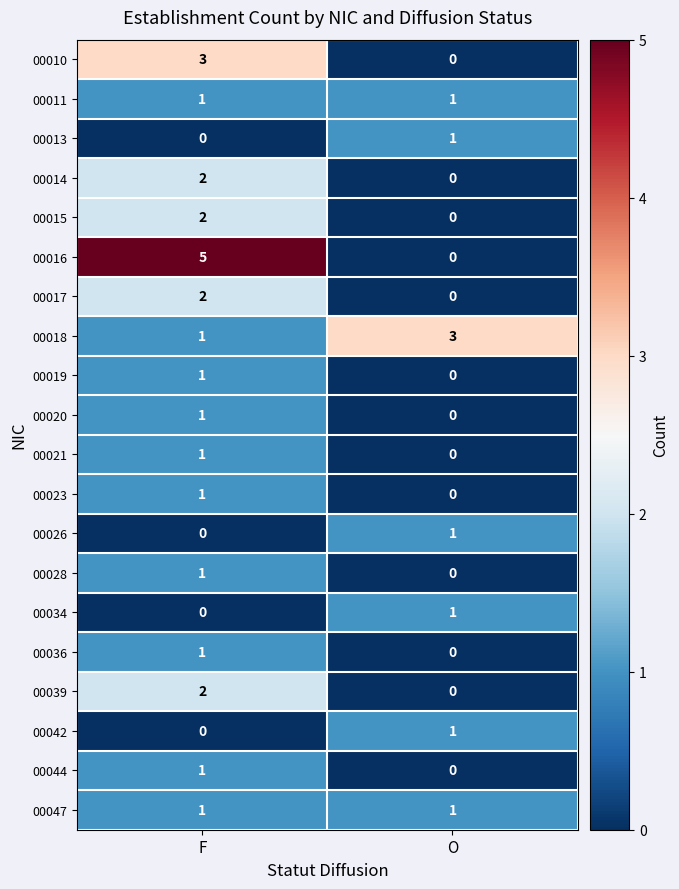

The 00023 series shows 0 at O. True or false?

True